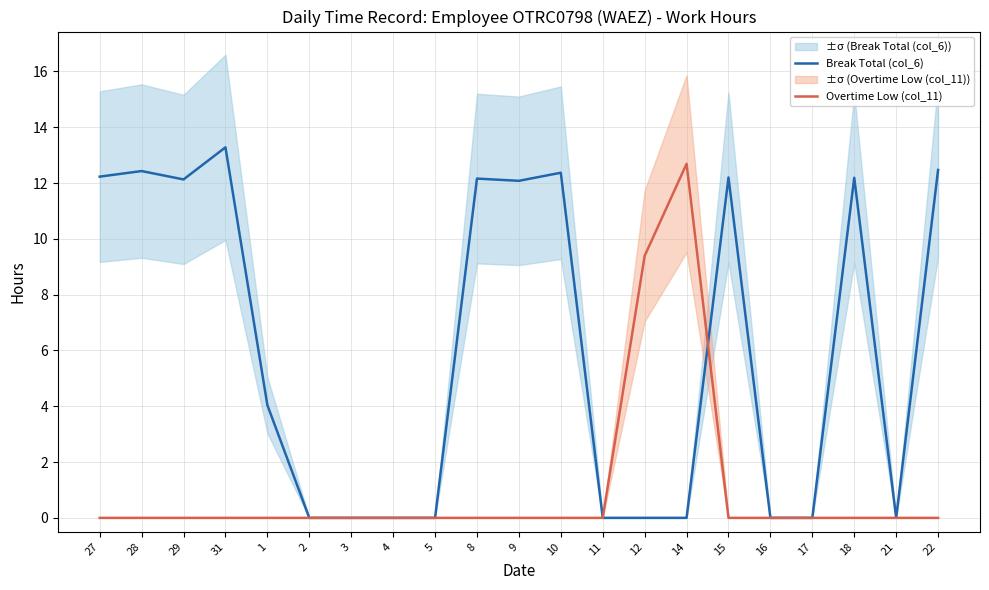

What is the difference between the second highest and minimum values in the Break Total (col_6) series?

12.5